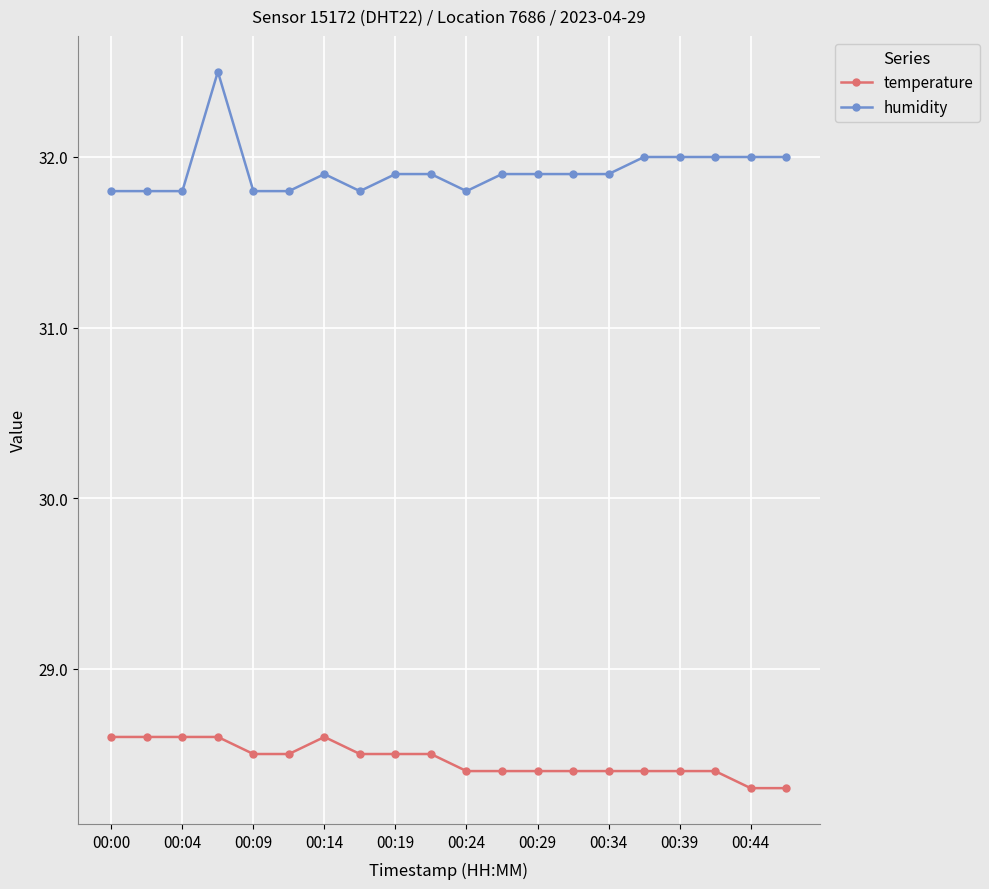

What is the value of the temperature point at the 12th from the left?

28.4